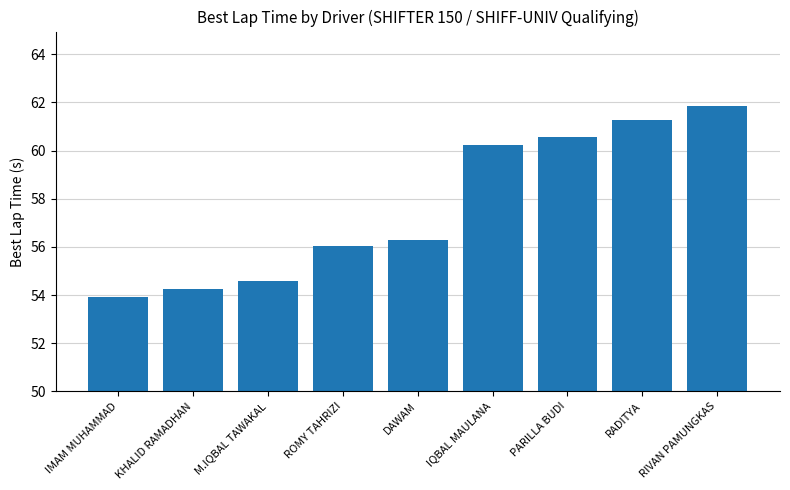

Reading left to right, extract all data points from this chart.

IMAM MUHAMMAD=53.9	KHALID RAMADHAN=54.3	M.IQBAL TAWAKAL=54.6	ROMY TAHRIZI=56.0	DAWAM=56.3	IQBAL MAULANA=60.2	PARILLA BUDI=60.6	RADITYA=61.3	RIVAN PAMUNGKAS=61.9